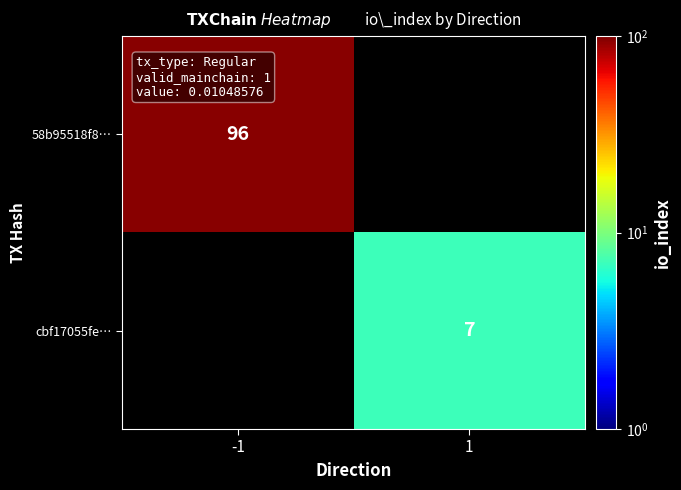

Is the value of cbf17055fe… at 1 greater than the value of 58b95518f8… at -1?

No